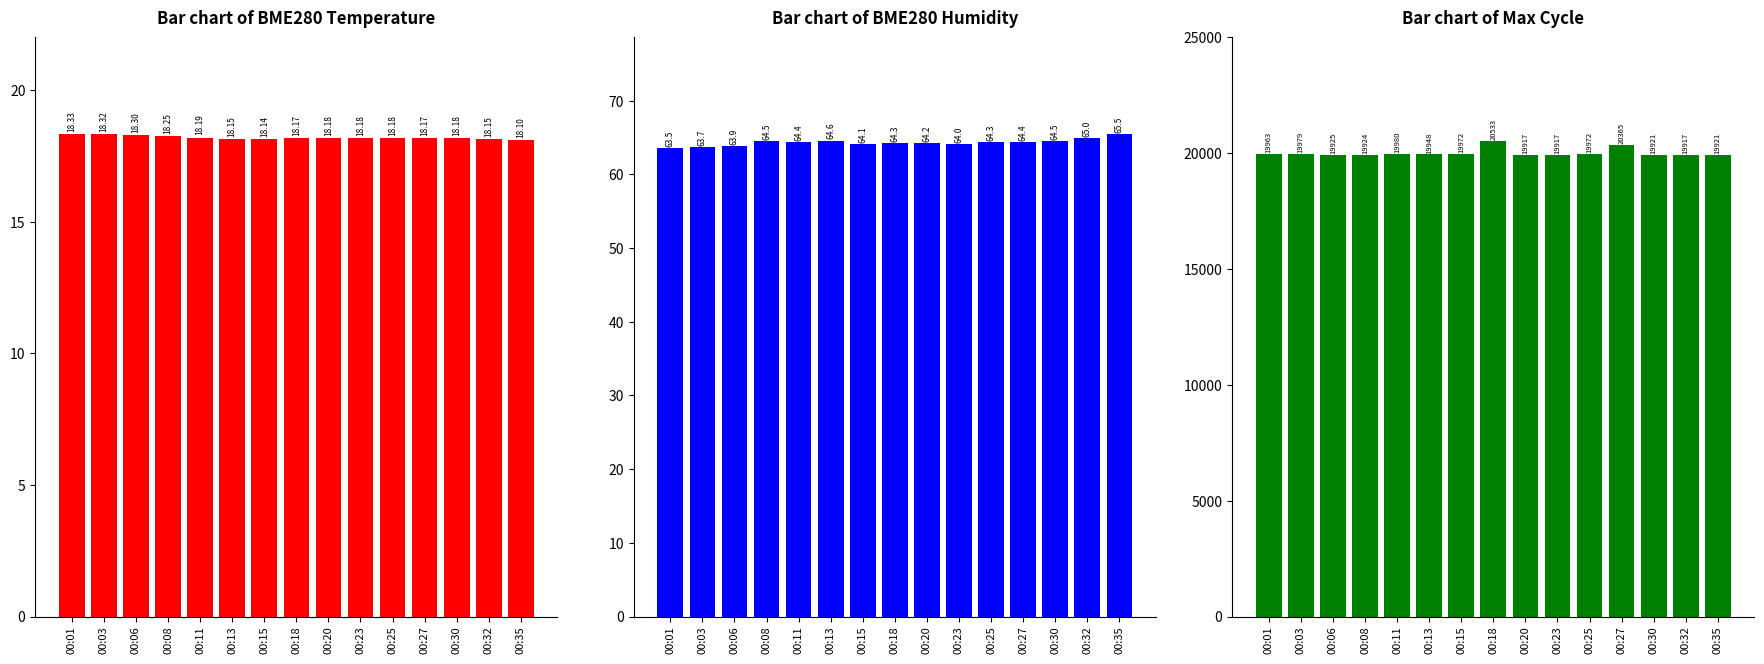

What is the difference between the BME280_temperature values at 00:23 and 00:01?

0.1